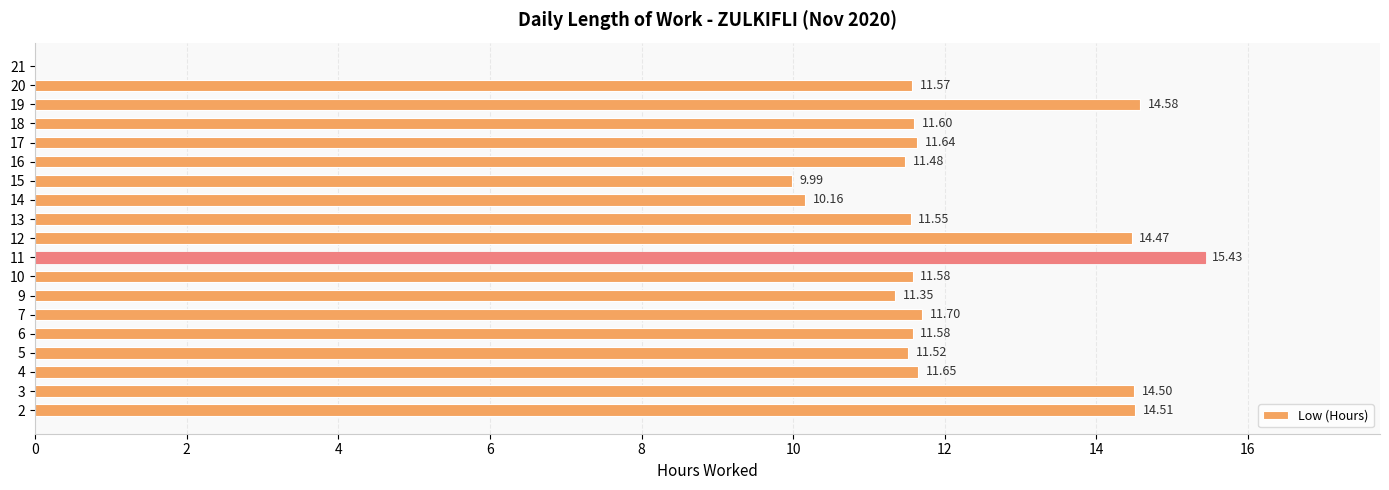

What is the change in value from 15 to 16?

+1.5